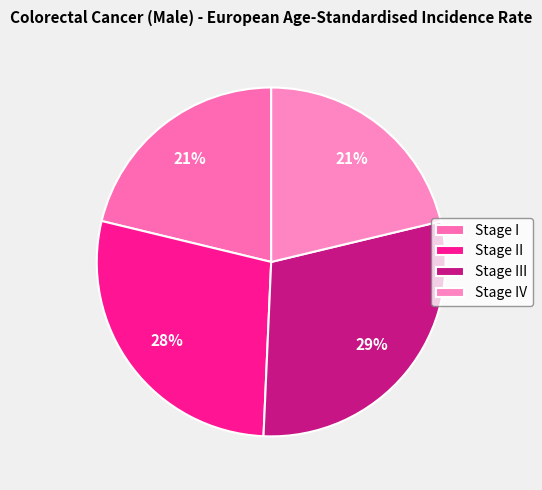

To the nearest percent, what is the difference between the Stage II and Stage III slice percentages?

1%